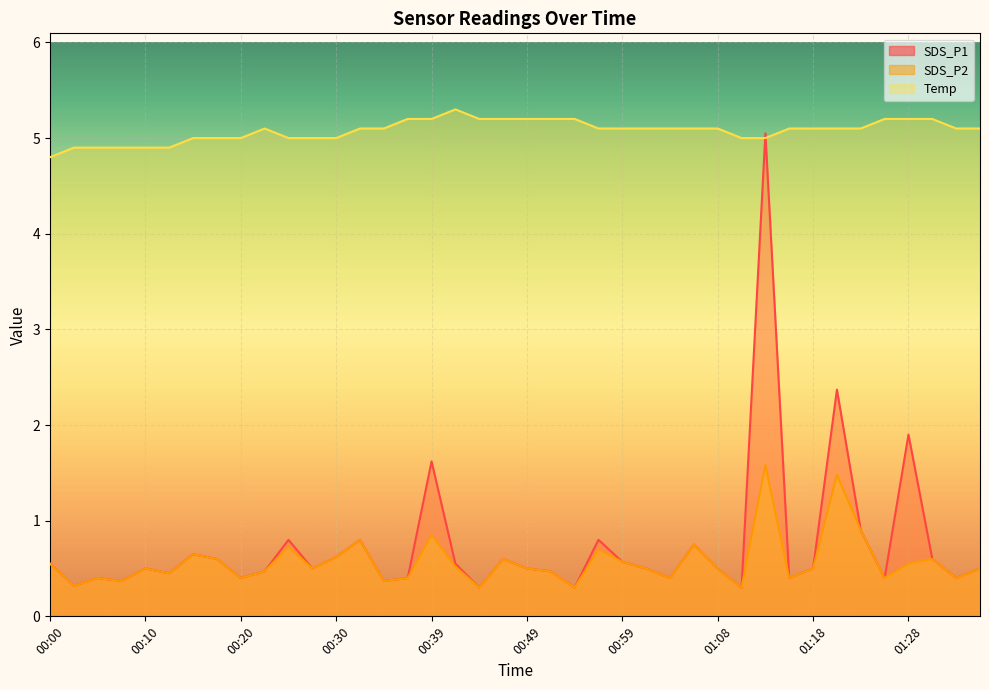

The value of SDS_P1 at 00:39 is 0.6. True or false?

False